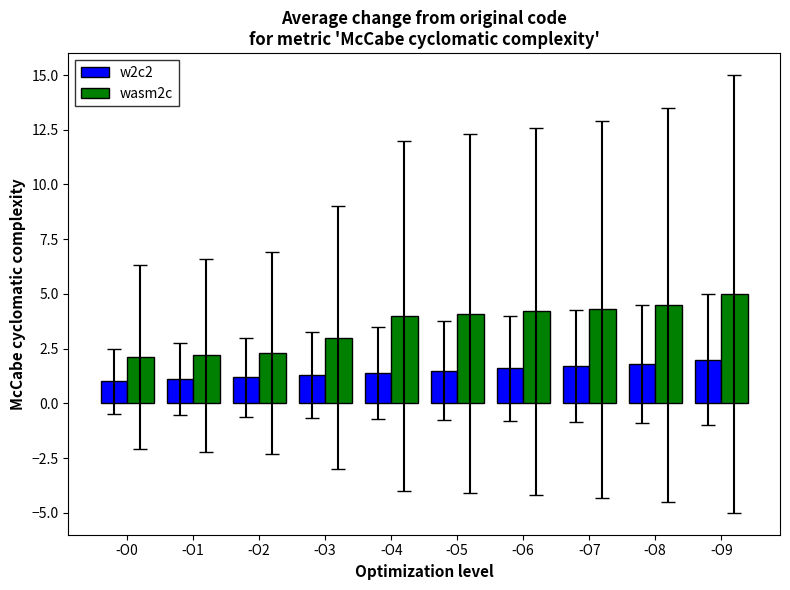

How many groups of bars are there?

10